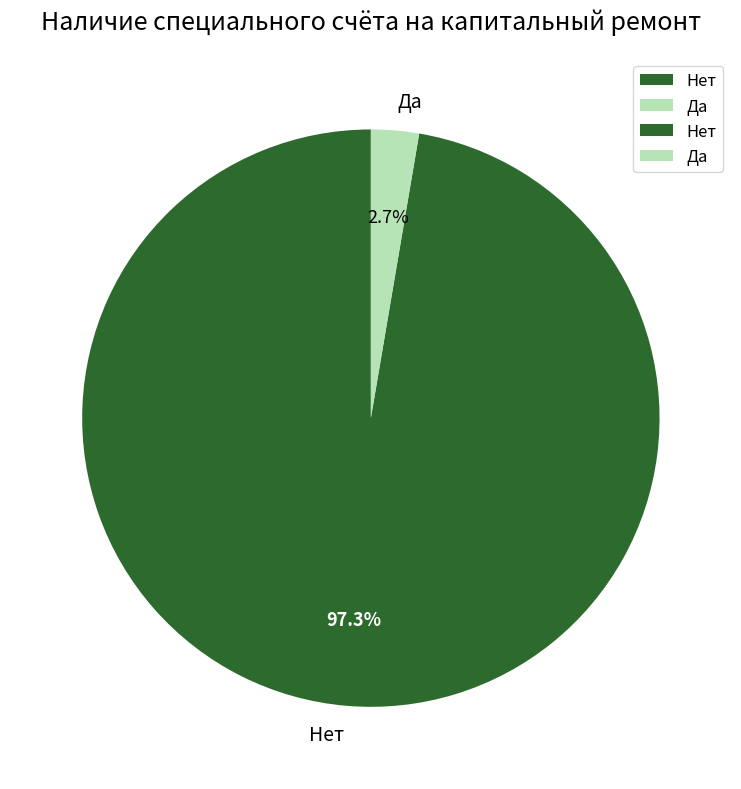

Which slice is the smallest?

Да